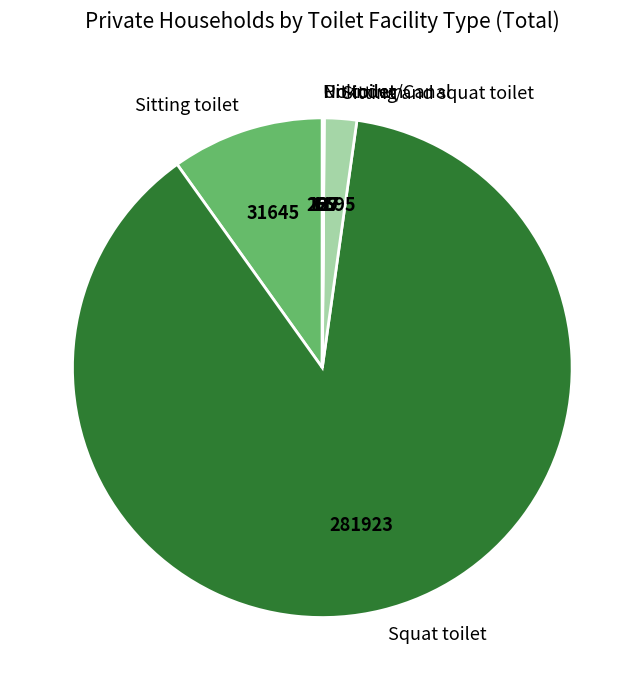

Which category has the biggest portion of the pie?

Squat toilet